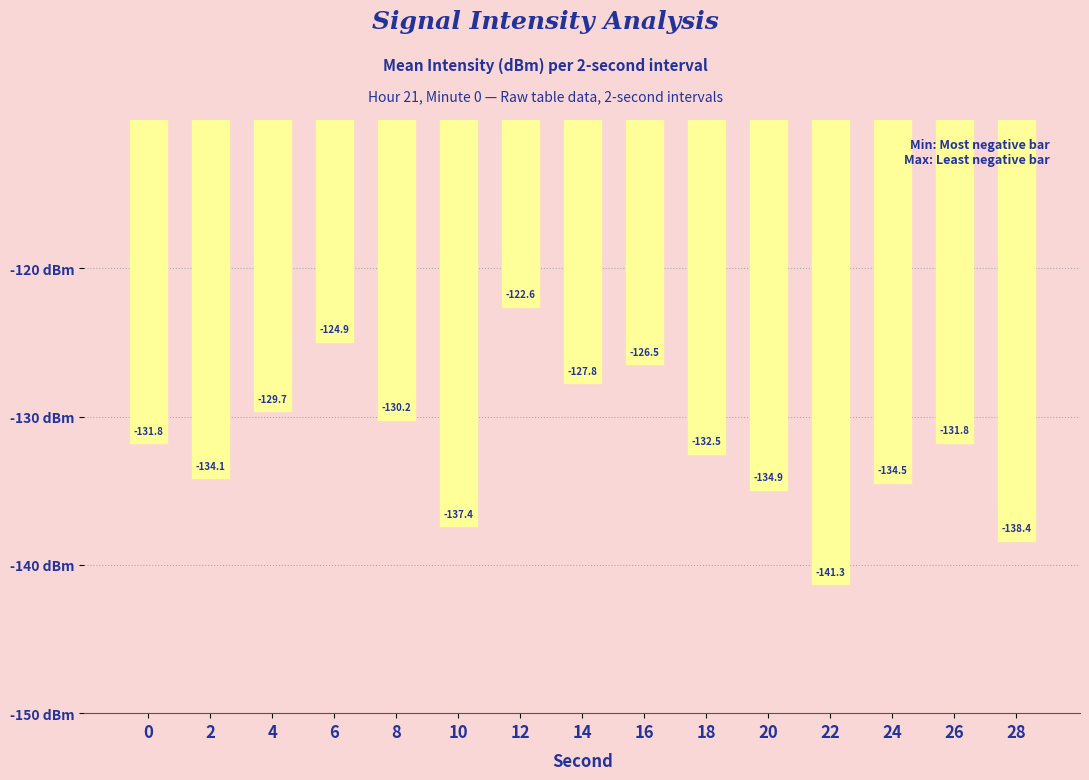

Is it true that the value at 10 is -137.4?

True